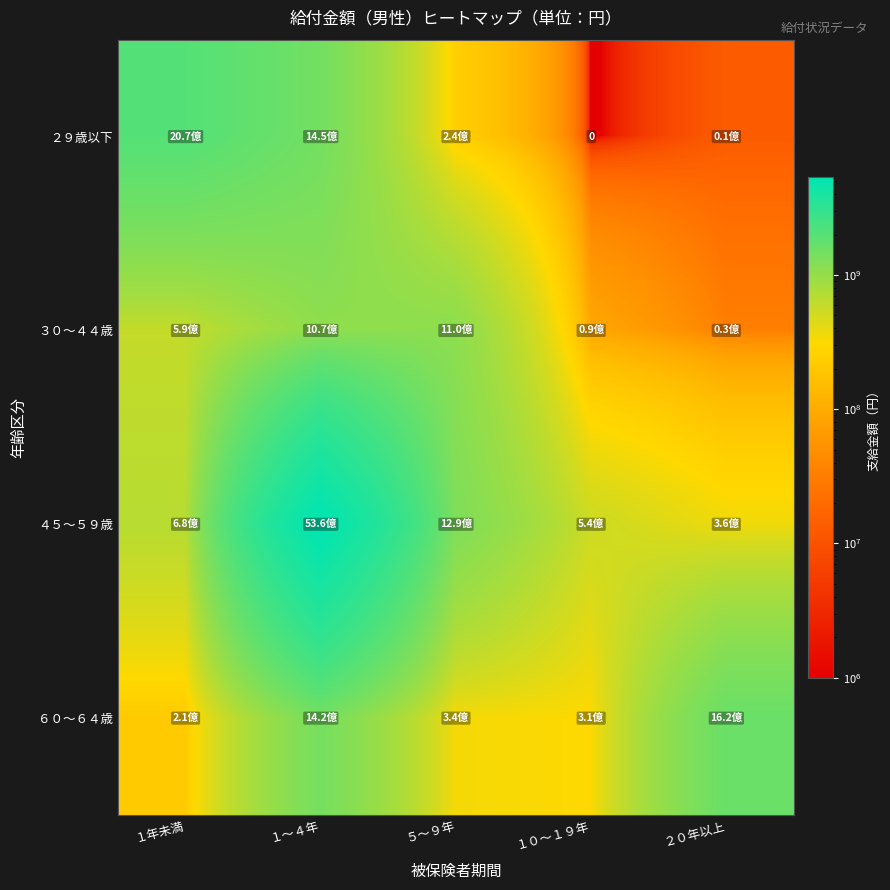

Which series has the largest range (max minus min)?

４５～５９歳